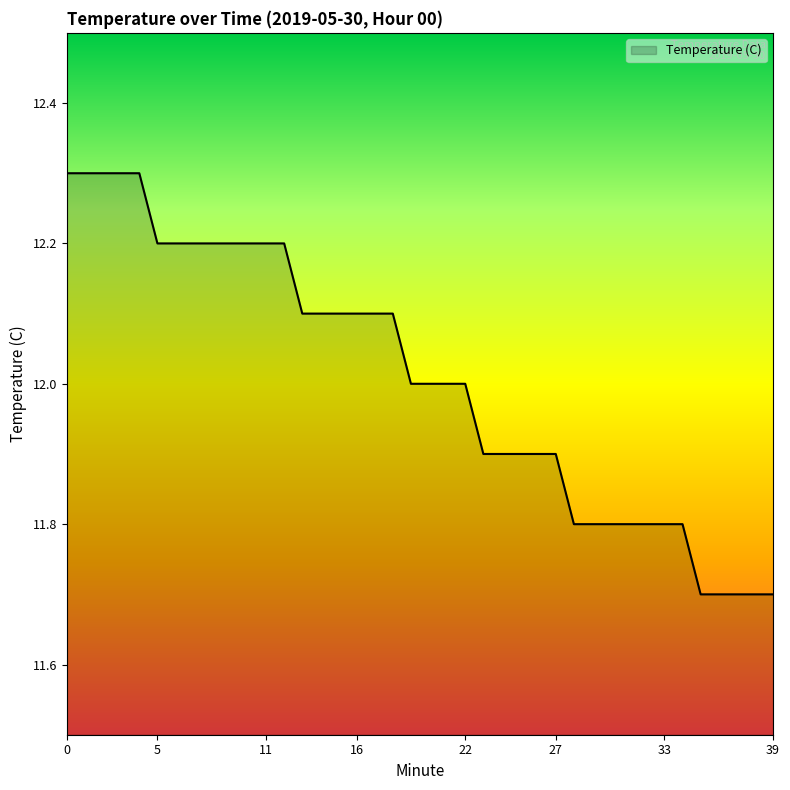

What is the difference between the maximum and minimum values?

0.6